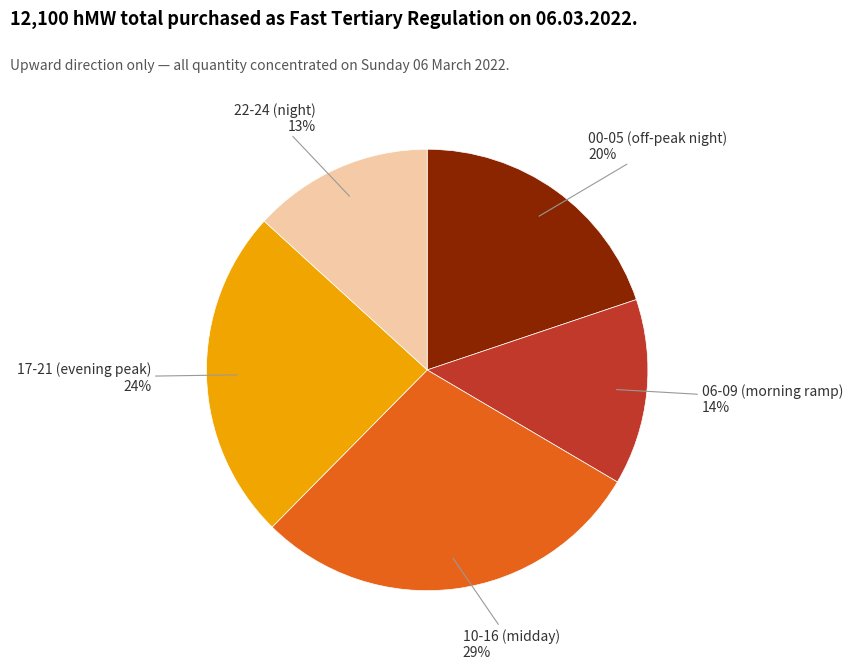

Approximately how many times larger is the value at 06-09 (morning ramp) compared to 00-05 (off-peak night)?

0.7